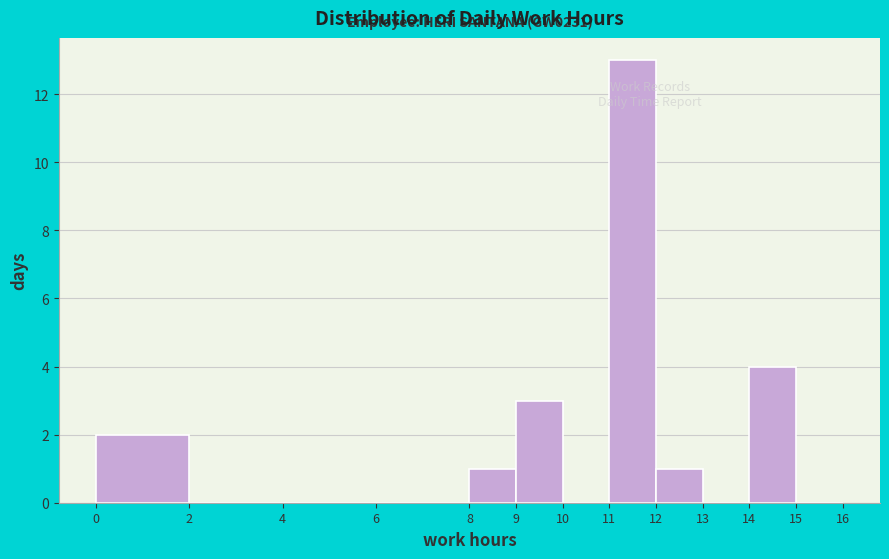

Which range on the x-axis has the tallest bar?

11 to 12